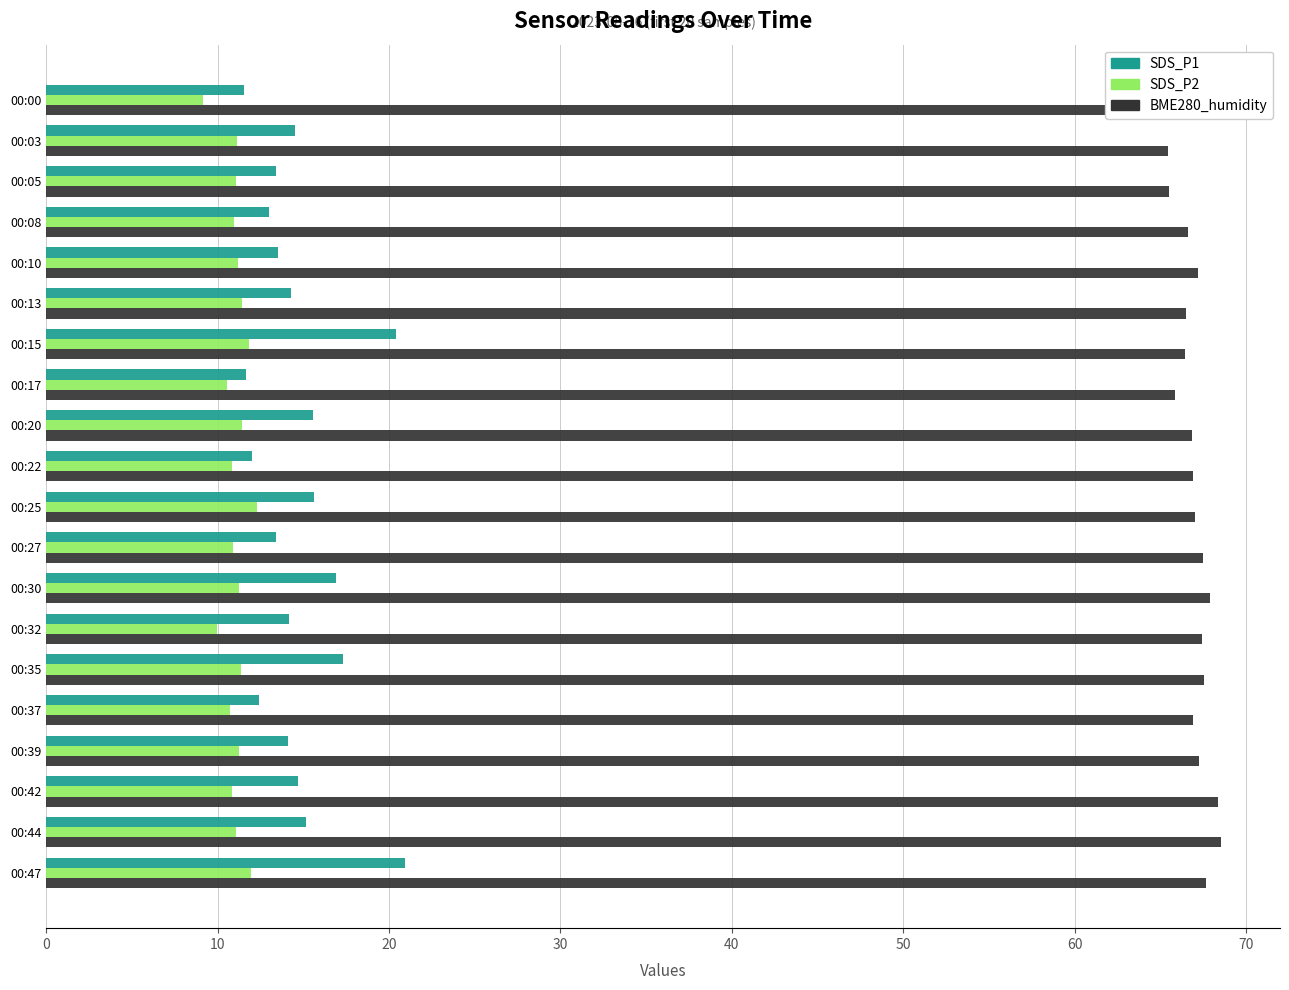

Rank the series by their maximum value, from highest to lowest.

BME280_humidity, SDS_P1, SDS_P2